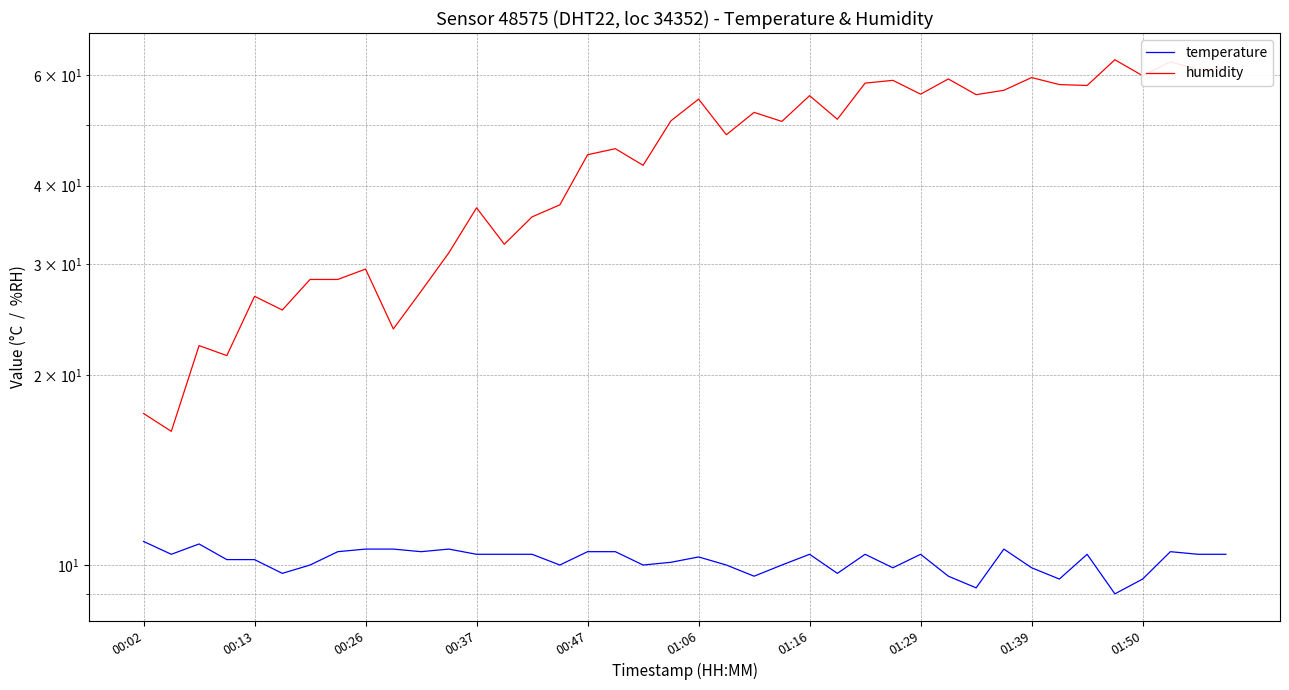

At how many categories does at least one series exceed 57?

11